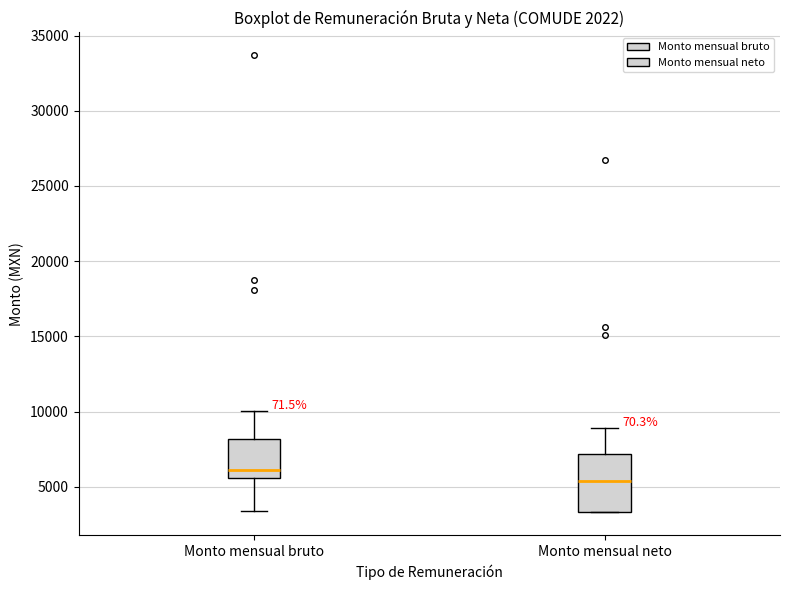

Reading left to right, read every box against the y-axis: the position of its median line, the range the box covers, and the ends of its whiskers. The values are not printed on the chart, so give them approximately, as read against the axis.

Monto mensual bruto: median 6000, box 5500 to 8000, whiskers 3500 to 10000
Monto mensual neto: median 5500, box 3500 to 7000, whiskers 3500 to 9000